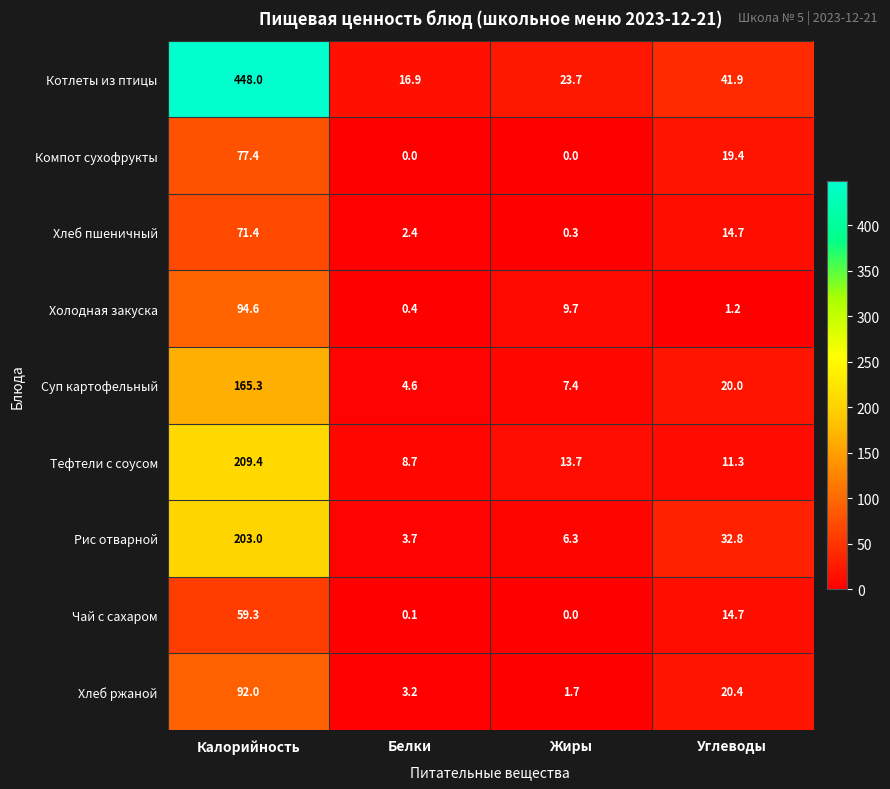

Which category has the highest value across all series?

Калорийность